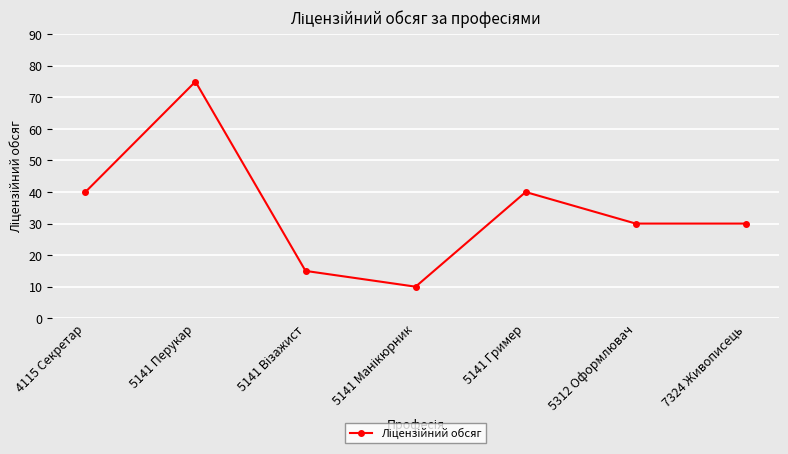

What is the change in value from 5141 Перукар to 5312 Оформлювач?

-45